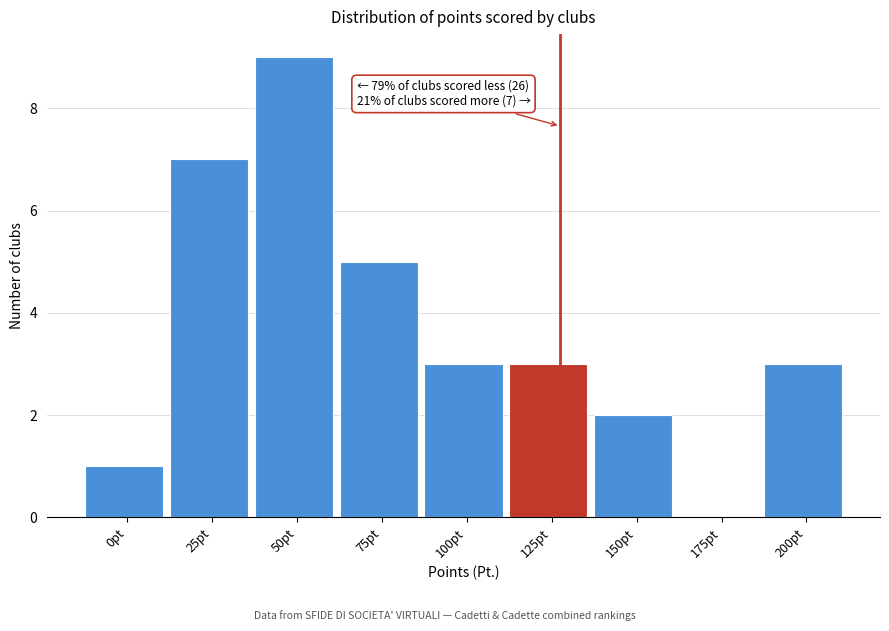

Reading right to left, transcribe all the data shown in this chart.

200pt=3	175pt=0	150pt=2	125pt=3	100pt=3	75pt=5	50pt=9	25pt=7	0pt=1